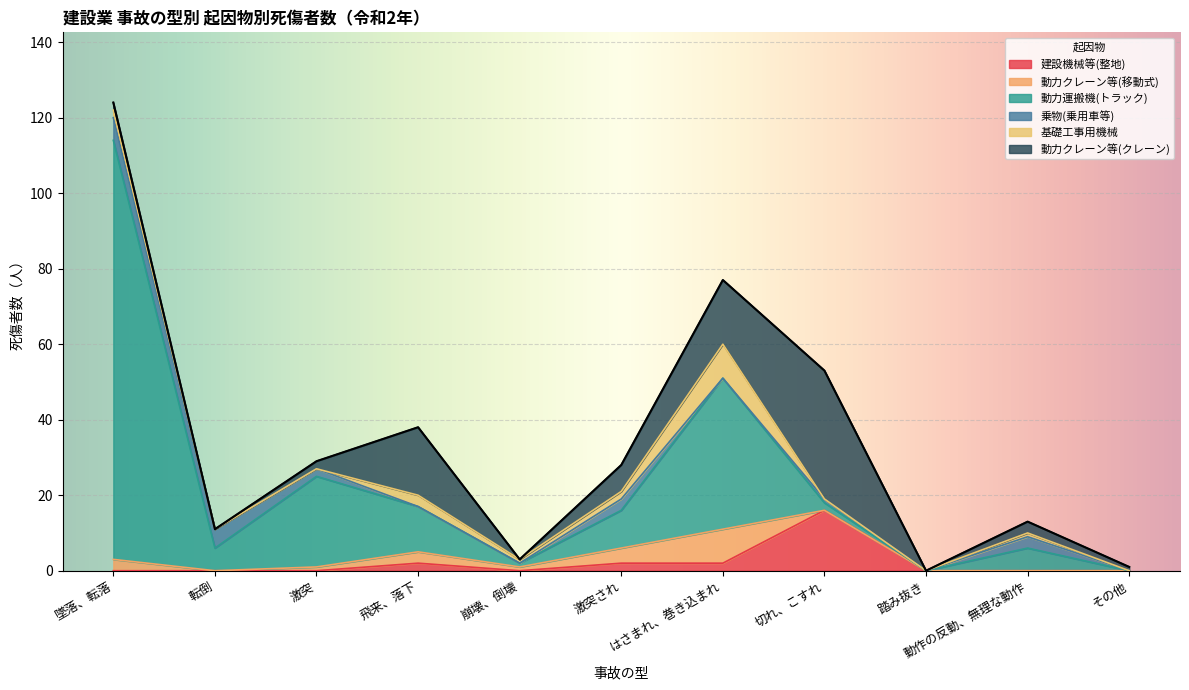

Is the value of 乗物(乗用車等) at 飛来、落下 greater than the value of 基礎工事用機械 at 動作の反動、無理な動作?

No